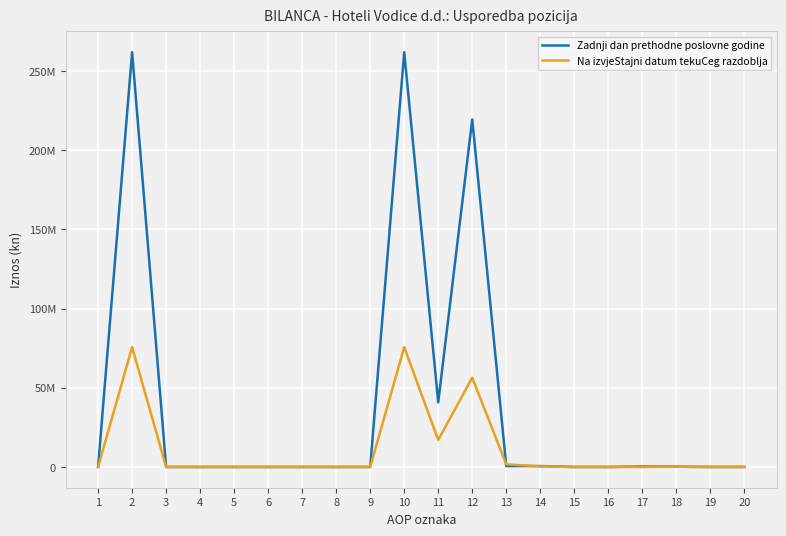

What is the sum of all Na izvjeStajni datum tekuCeg razdoblja values?

227053012